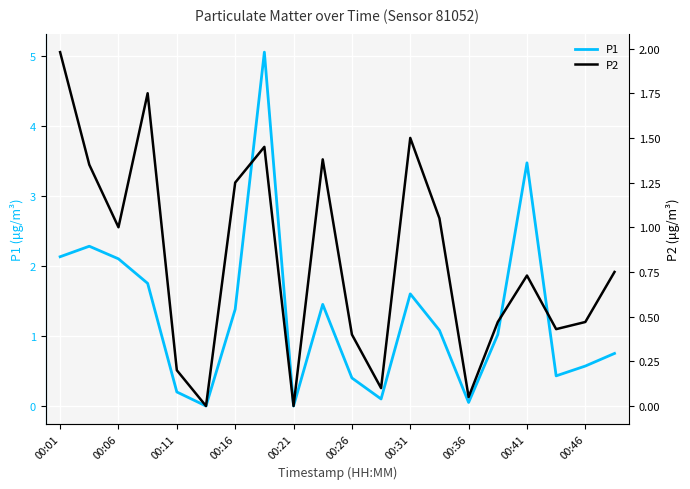

True or false: P1 and P2 intersect in this chart.

False